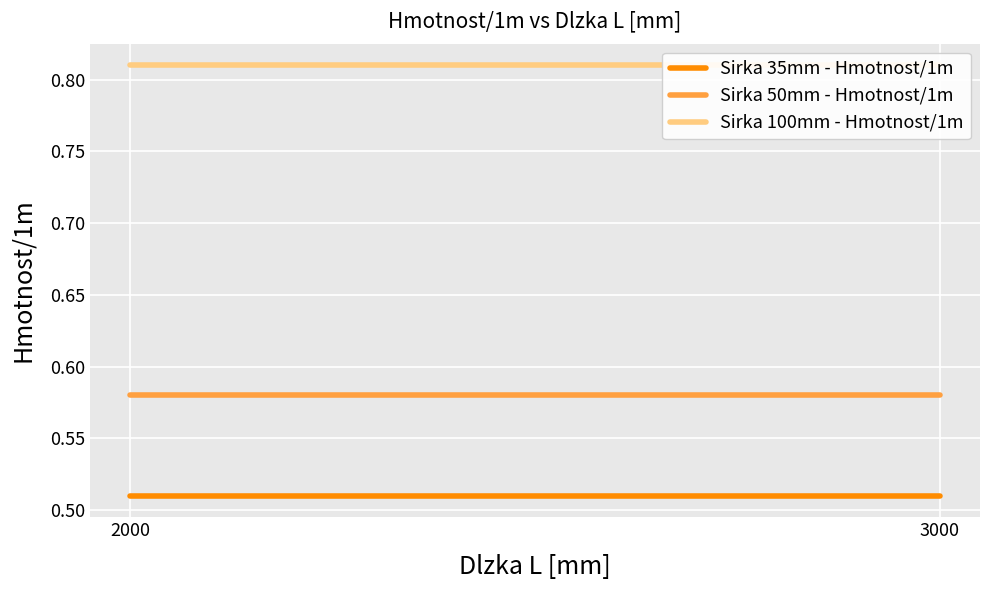

Which category has the lowest value in the Sirka 50mm - Hmotnost/1m series?

2000